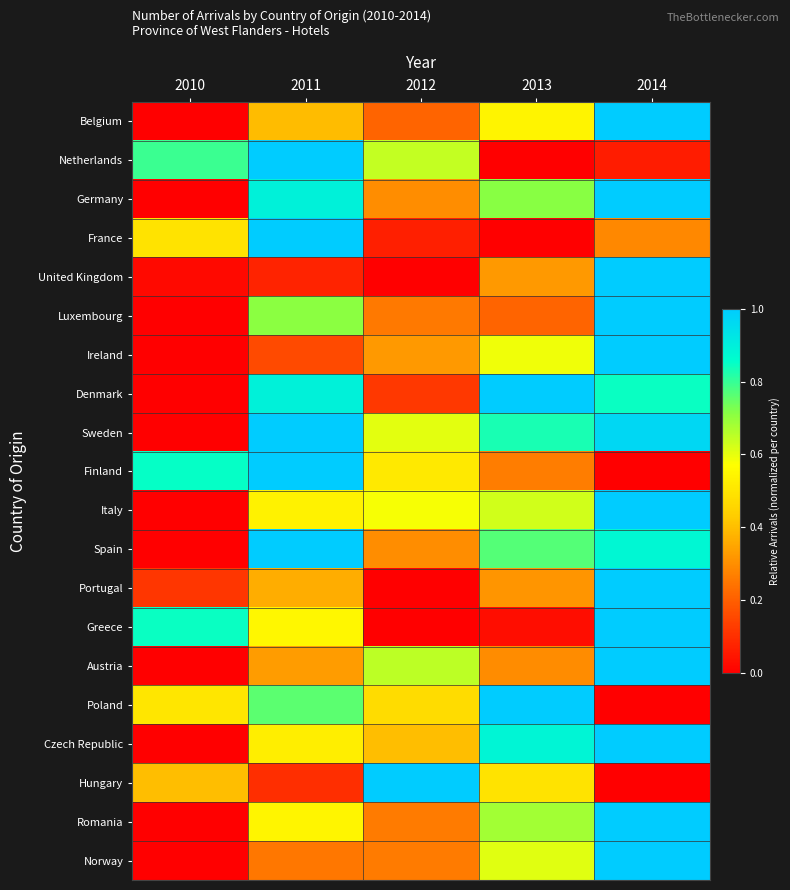

Which category has the highest value across all series?

2014